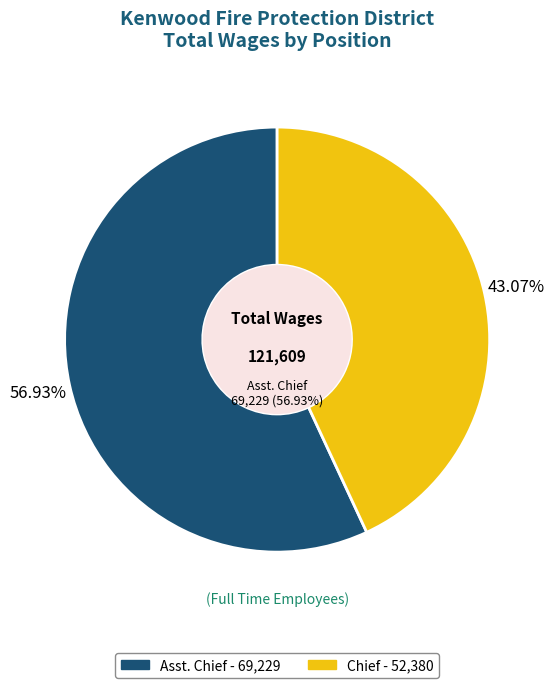

What percentage is the Asst. Chief slice, to the nearest percent?

57%